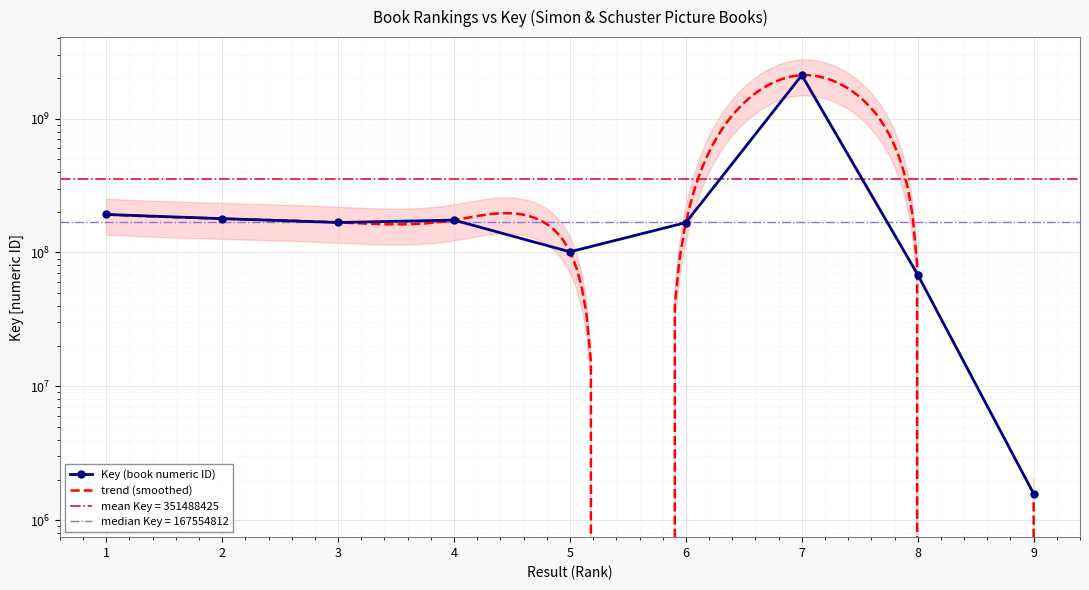

Approximately how many times larger is the value at 6 compared to 5?

1.7